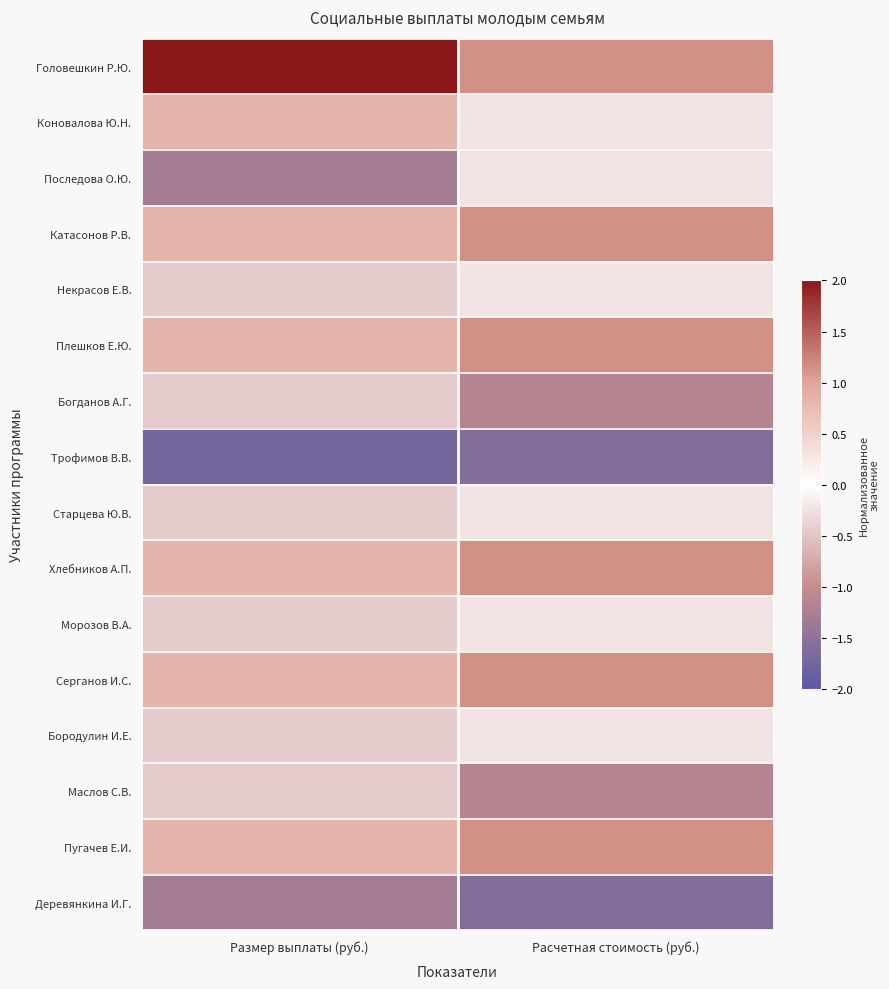

At which category does the chart reach its minimum across all series?

Размер выплаты (руб.)